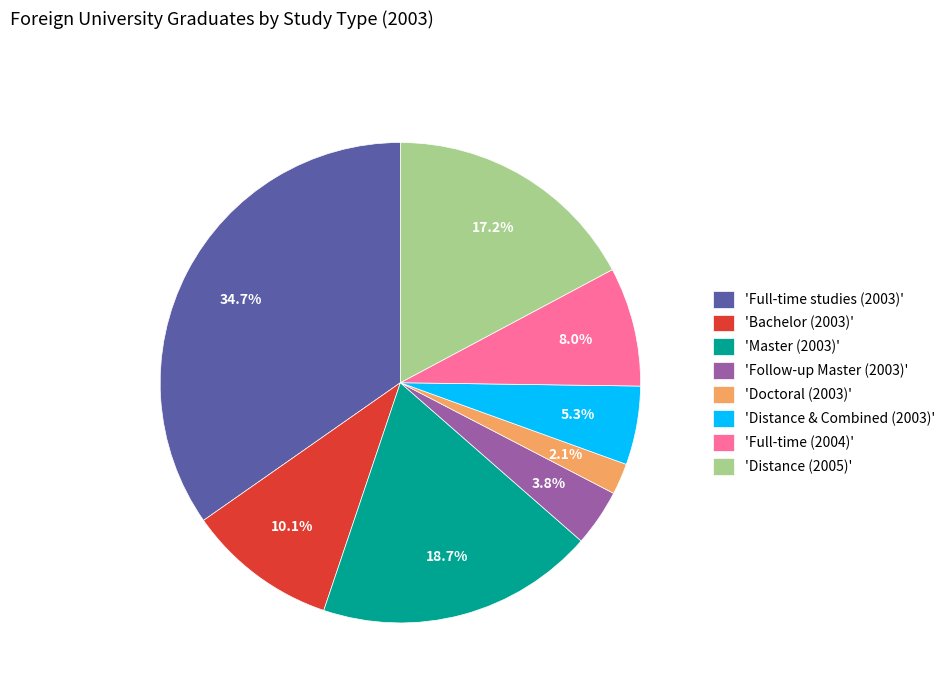

Between 'Doctoral (2003)' and 'Distance & Combined (2003)', which is larger?

'Distance & Combined (2003)'